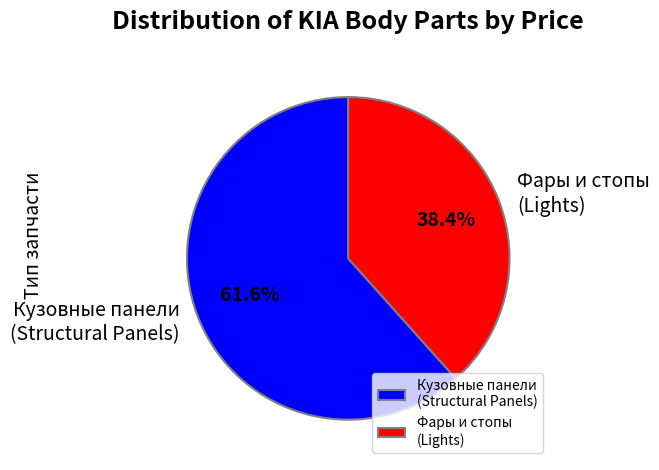

What portion of the pie excludes Кузовные панели (Structural Panels)?

38.4%